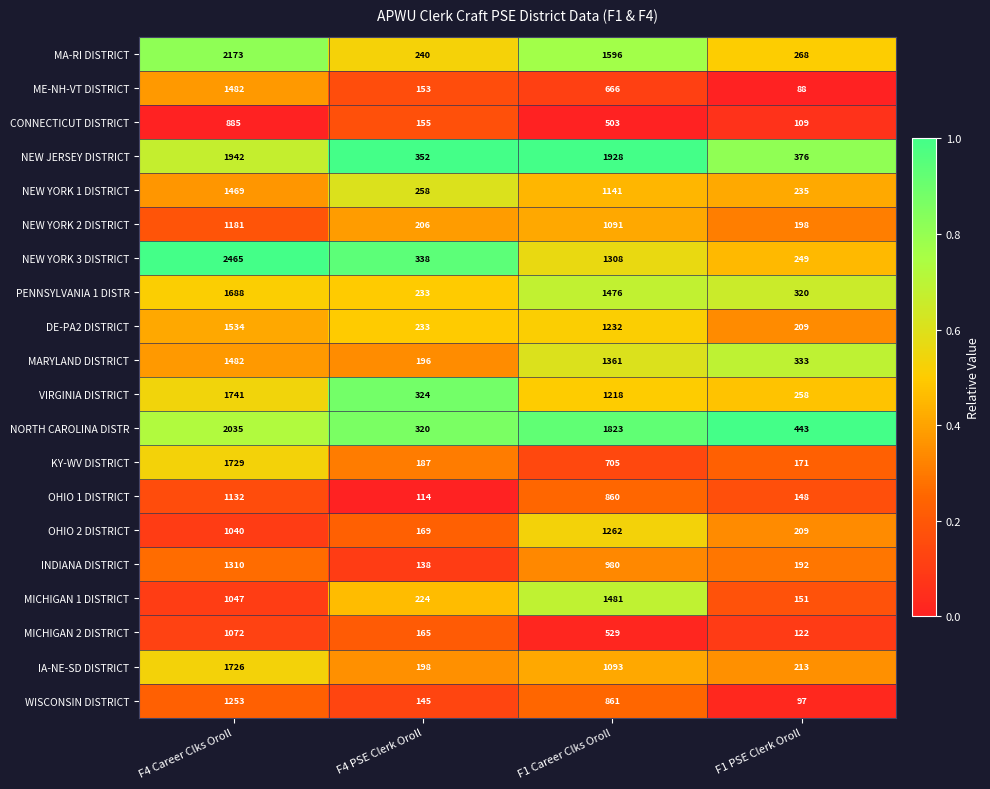

At which category is the sum across all series the highest?

F4 Career Clks Oroll